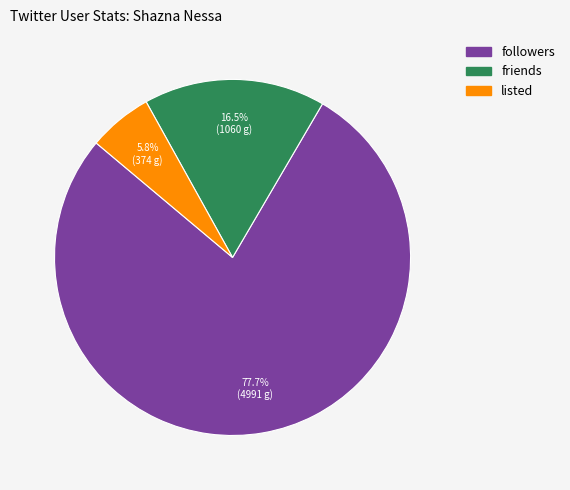

Does followers represent more than half of the total?

Yes